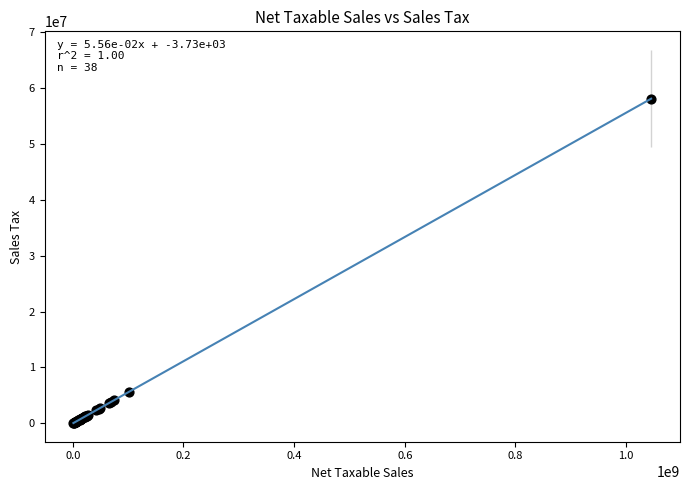

What Y value in the scatter plot is closest to 29062346?

5603817.7